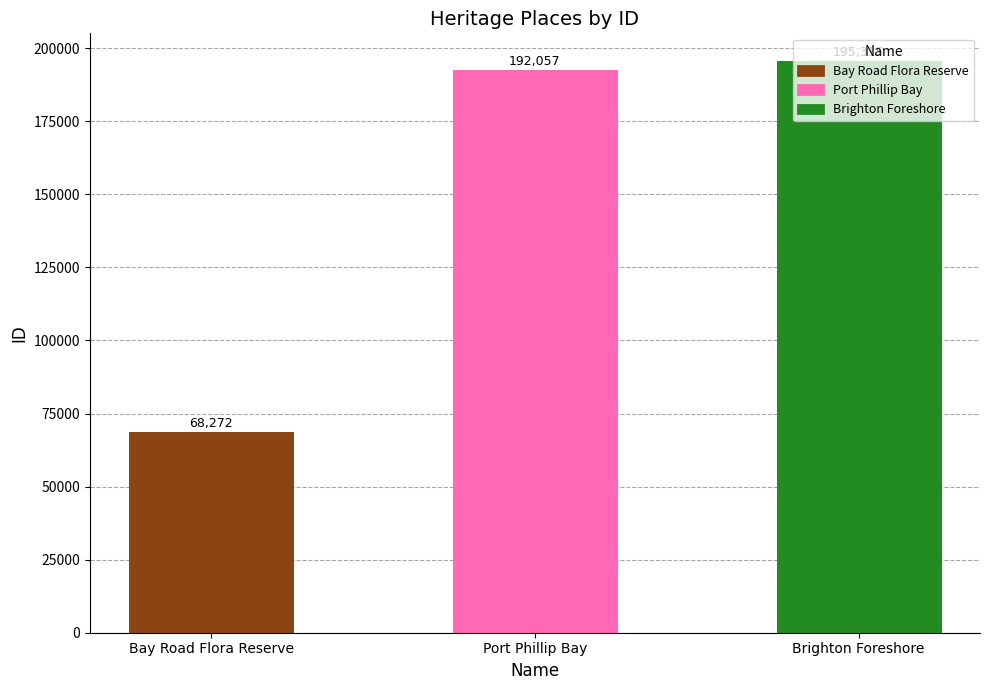

Rank the categories by value from lowest to highest.

Bay Road Flora Reserve, Port Phillip Bay, Brighton Foreshore